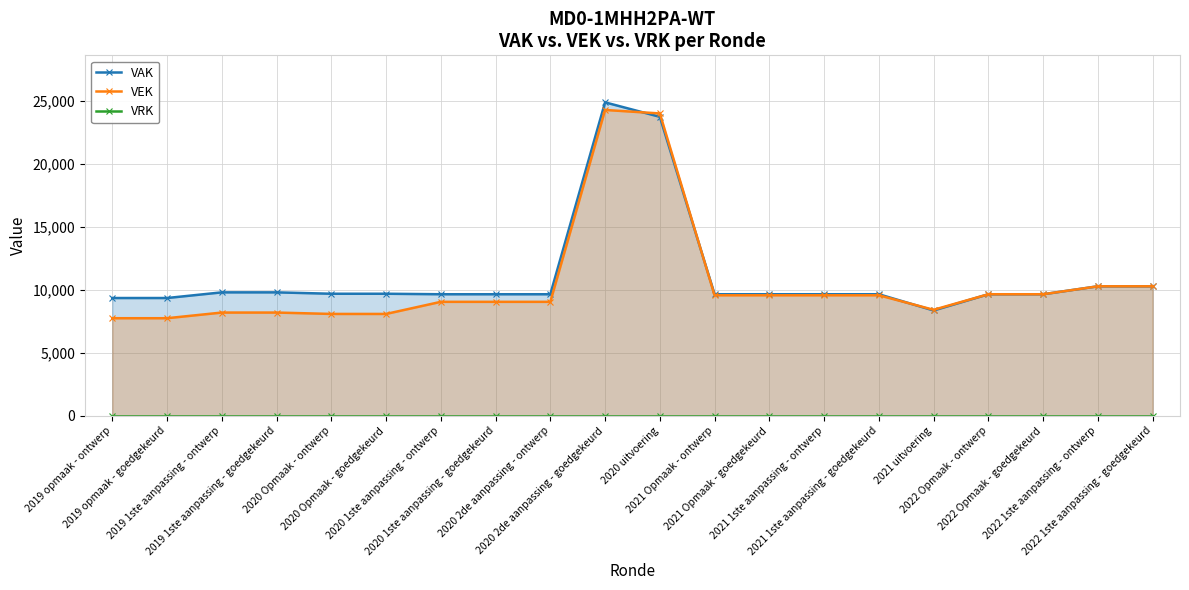

What is the difference between the VEK values at 2020 Opmaak - ontwerp and 2020 uitvoering?

15934